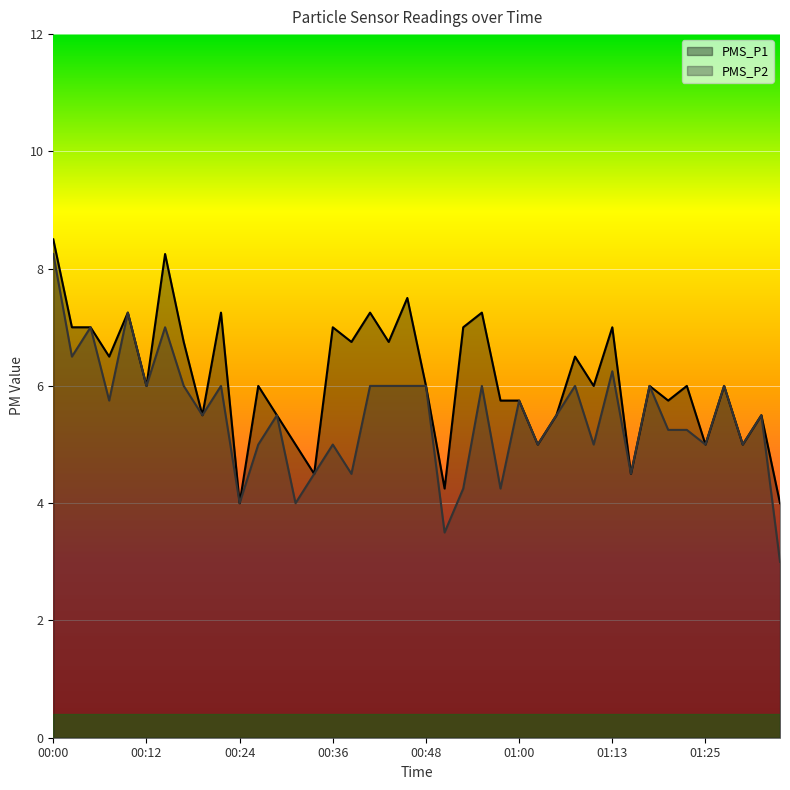

What is the difference between the PMS_P2 values at 01:00 and 01:05?

0.2